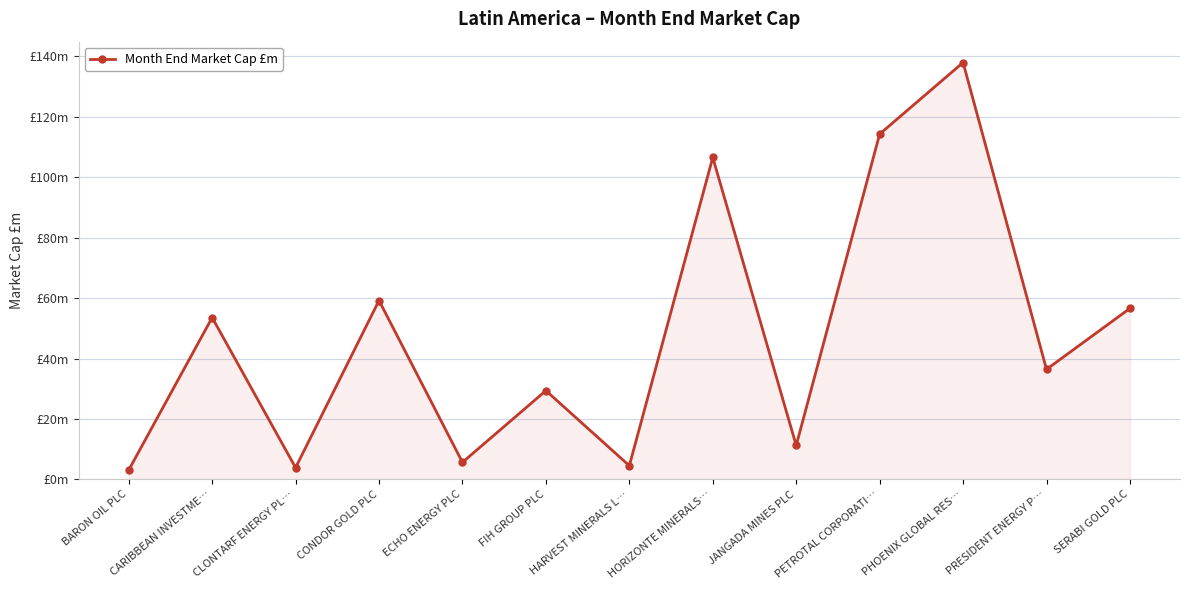

What is the sum of the values at PETROTAL CORPORATI… and PRESIDENT ENERGY P…?

150.7